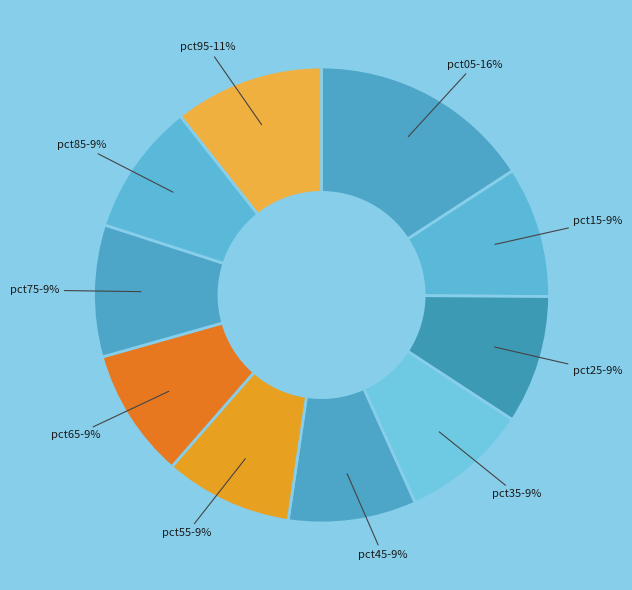

Which category has the biggest portion of the pie?

pct05